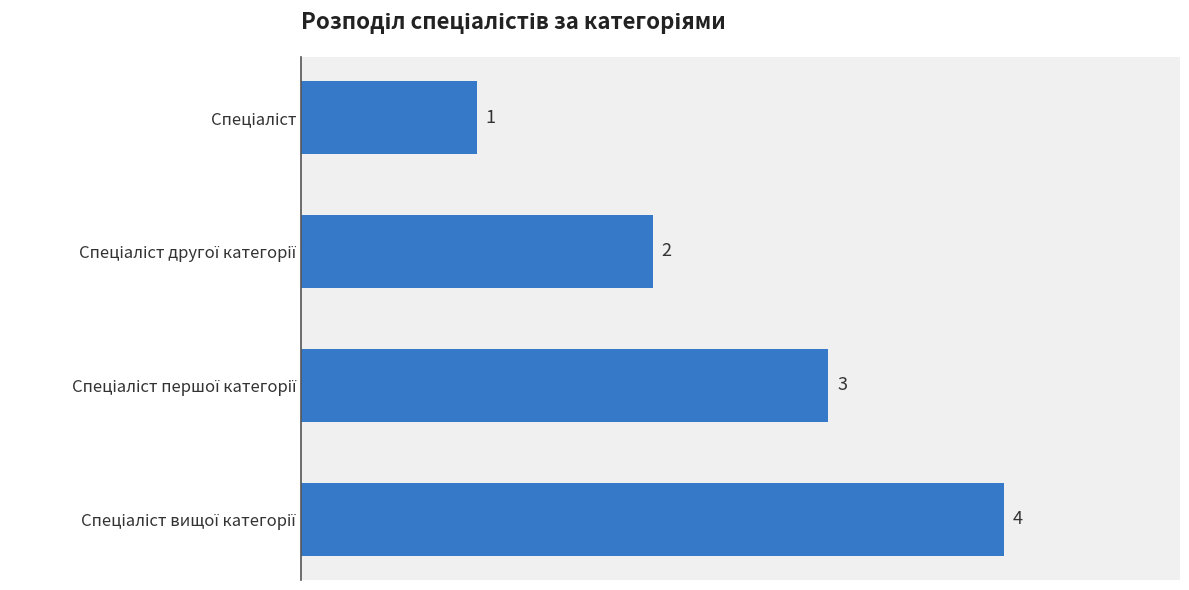

How many values are between 2 and 4?

3